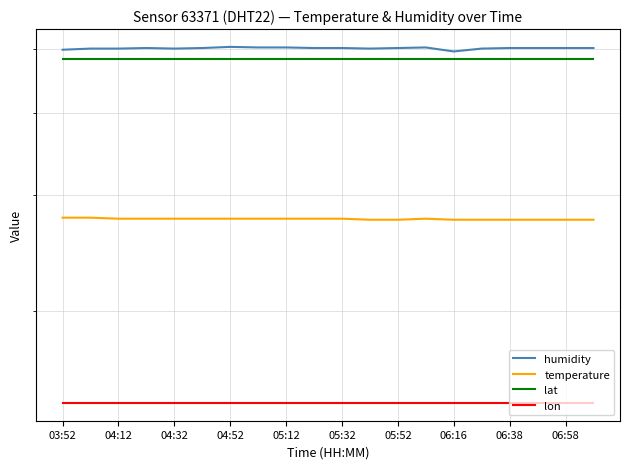

Count the temperature values in the range 27 to 28.

20